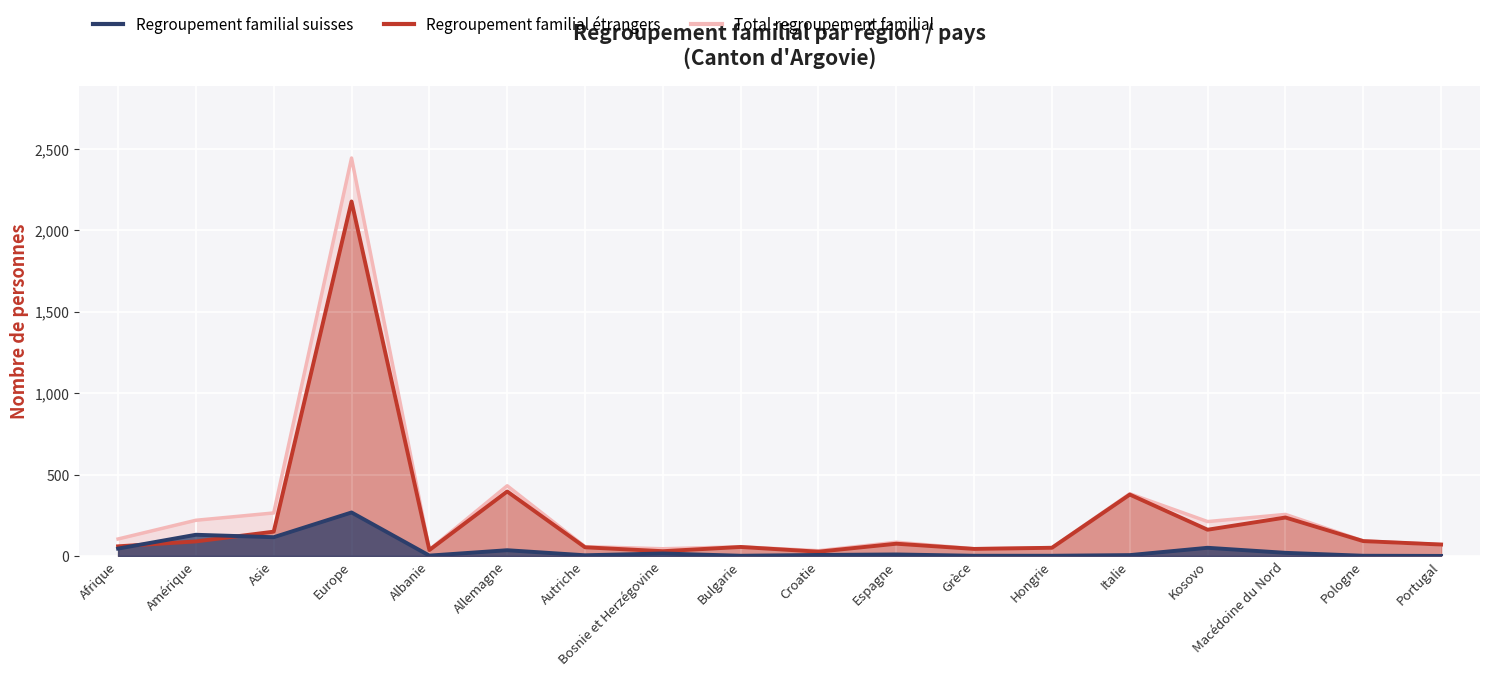

The value of Regroupement familial étrangers at Italie is 377. True or false?

True